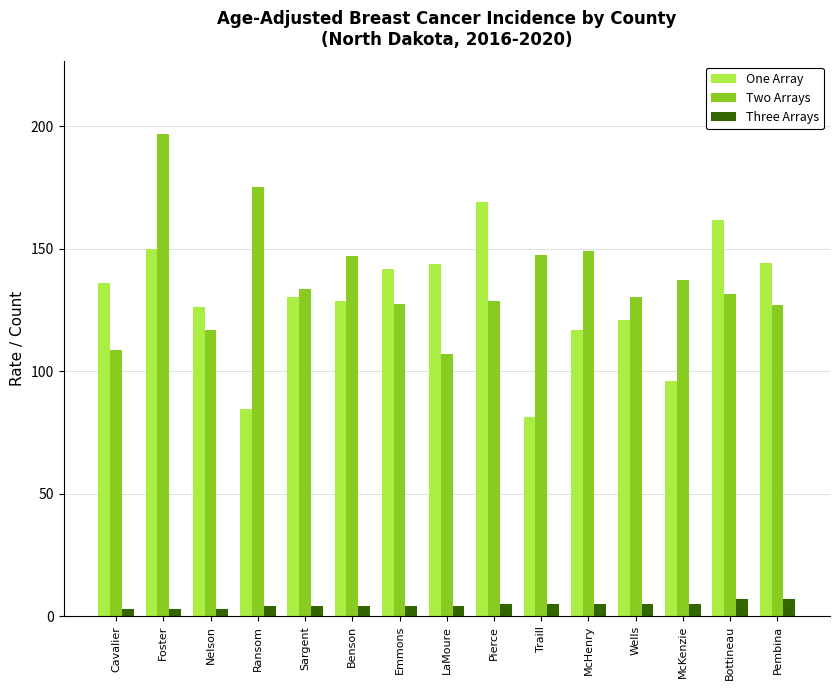

What value does the Two Arrays series have at Ransom?

175.4